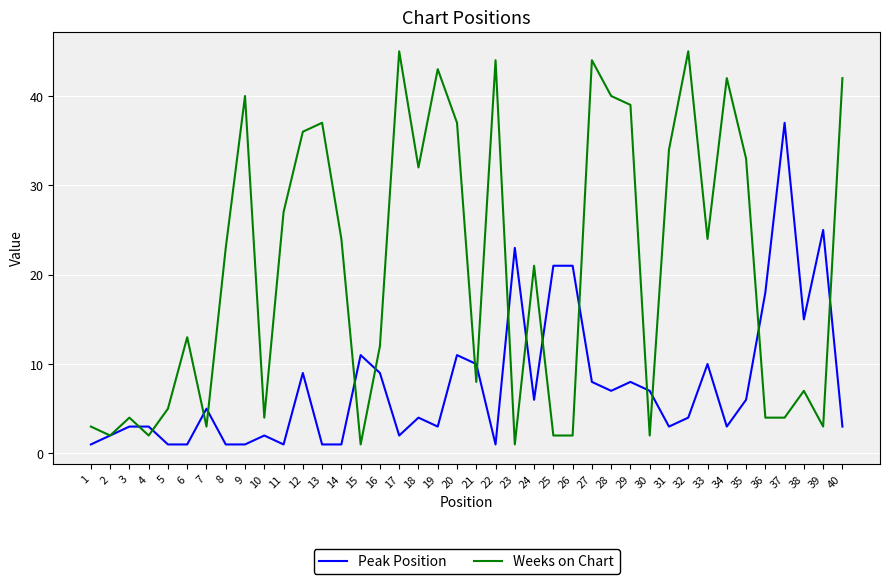

Reading left to right, list all the values displayed in this chart.

Peak Position: 1	2	3	3	1	1	5	1	1	2	1	9	1	1	11	9	2	4	3	11	10	1	23	6	21	21	8	7	8	7	3	4	10	3	6	18	37	15	25	3
Weeks on Chart: 3	2	4	2	5	13	3	23	40	4	27	36	37	24	1	12	45	32	43	37	8	44	1	21	2	2	44	40	39	2	34	45	24	42	33	4	4	7	3	42